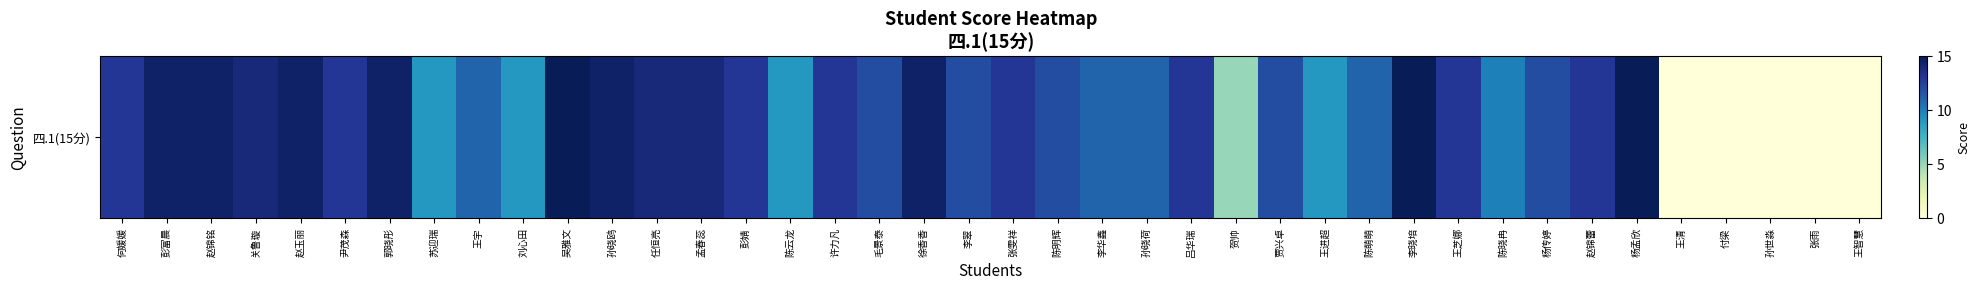

How many values exceed 13?

12